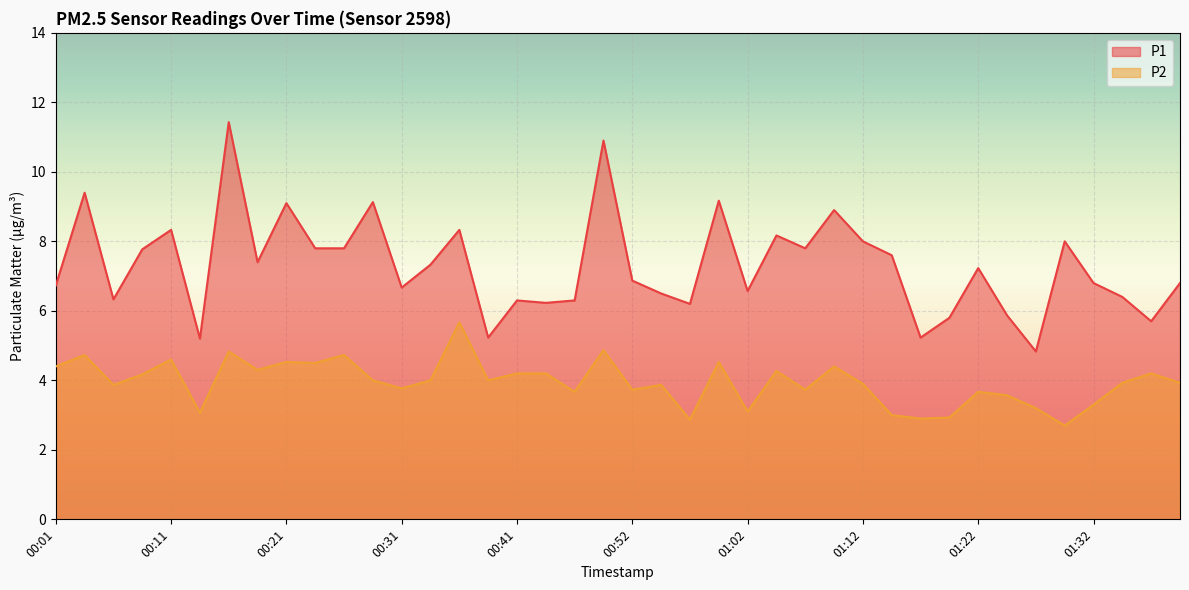

At which label is P1 closest to 8?

01:12